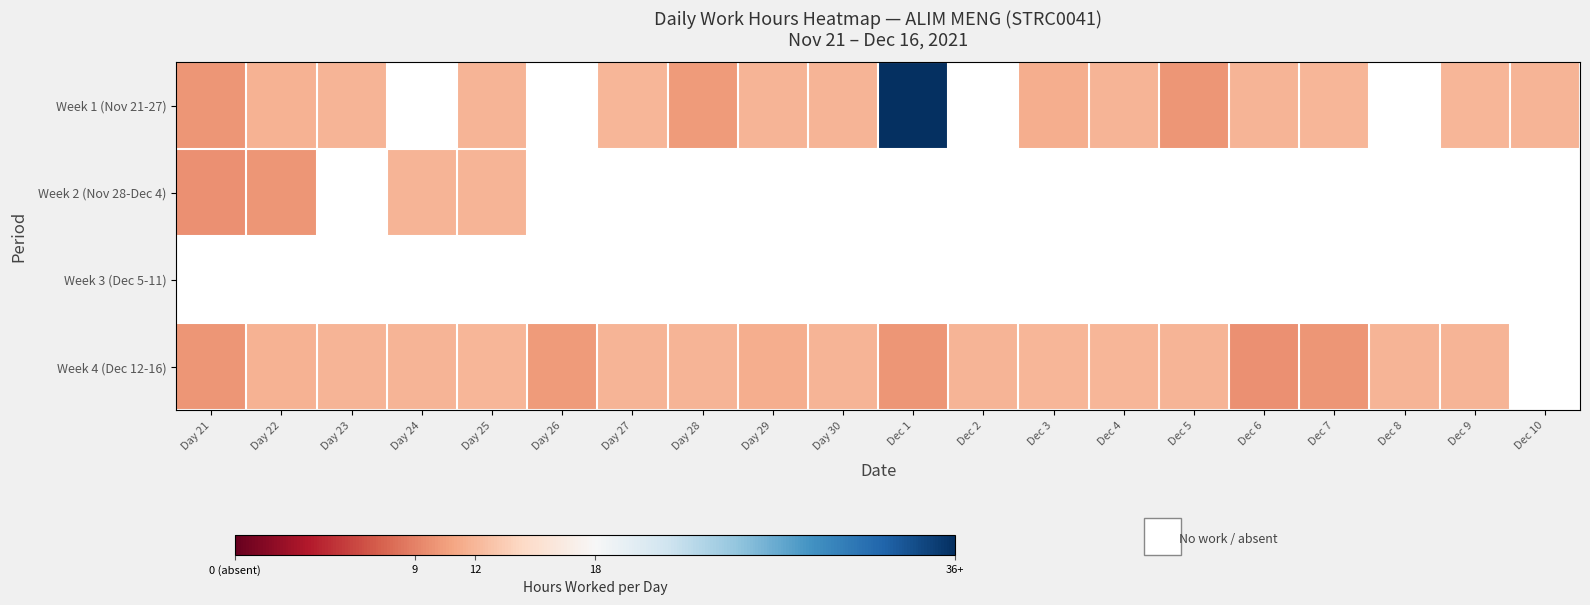

Which series changed the most between Day 23 and Dec 2?

Week 1 (Nov 21-27)